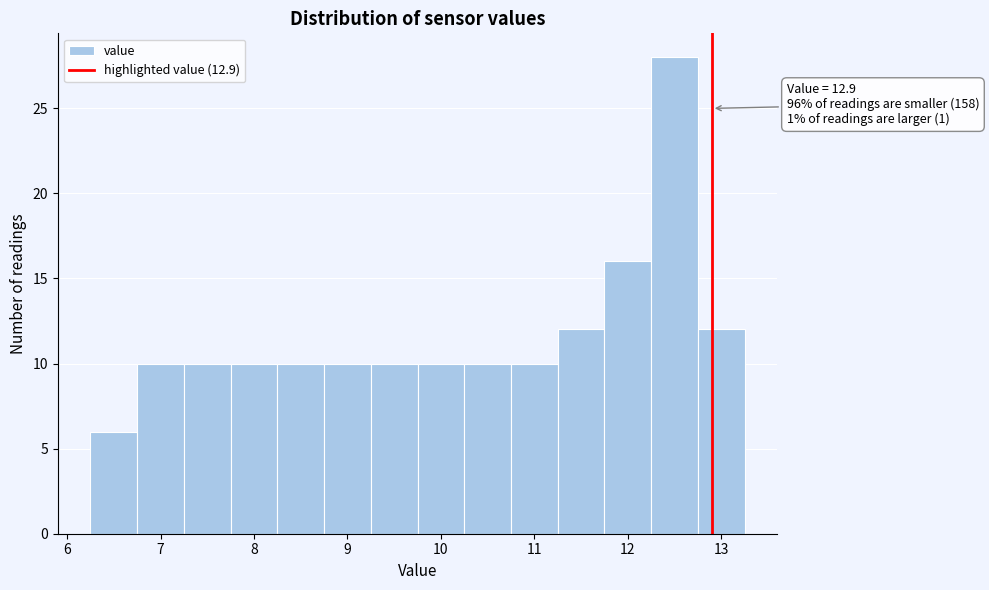

Which range on the x-axis has the tallest bar?

12.25 to 12.75